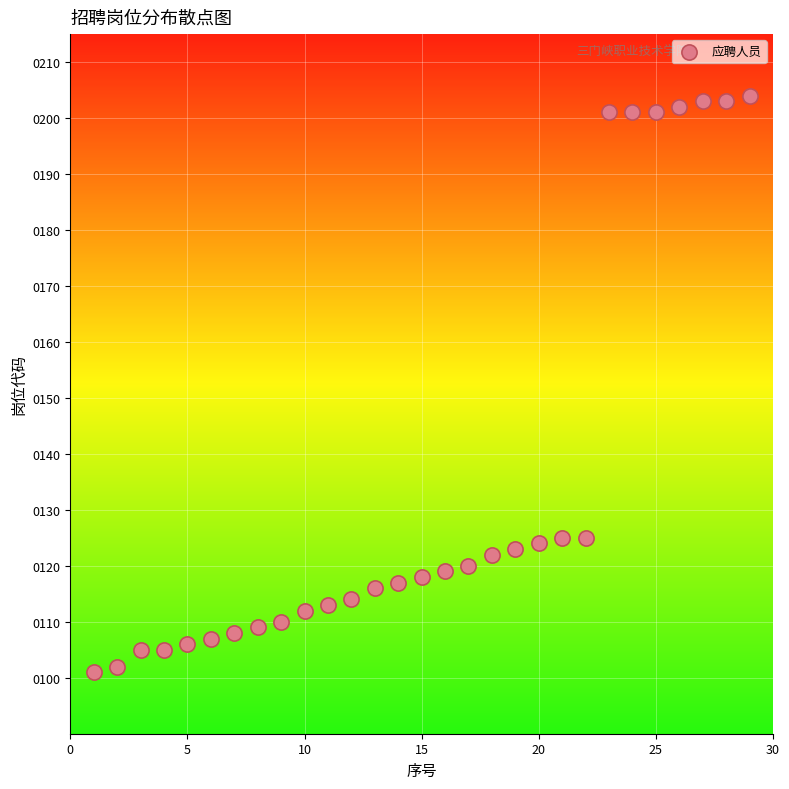

What is the range of X values (max minus min)?

28